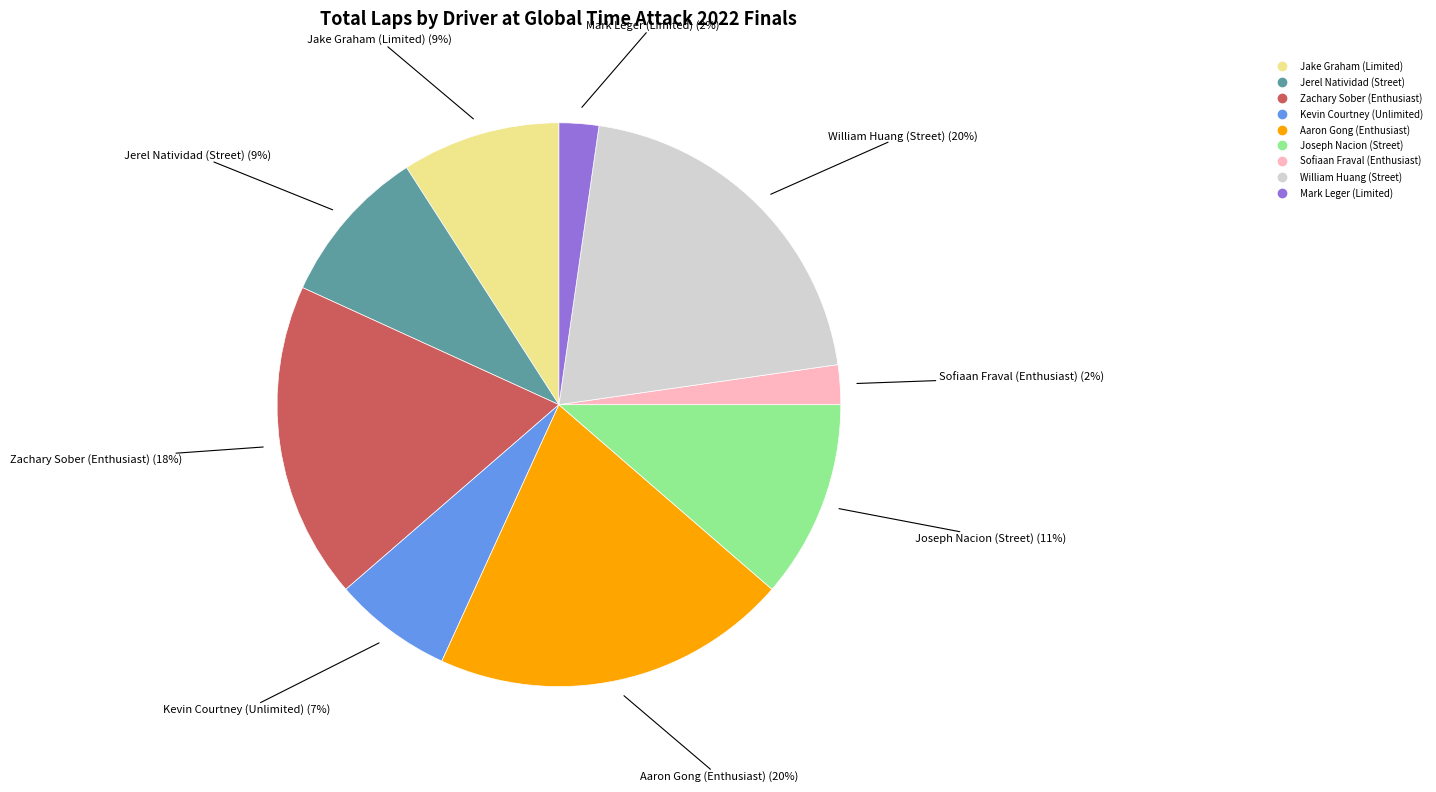

The Zachary Sober (Enthusiast) slice represents 32% of the pie. True or false?

False